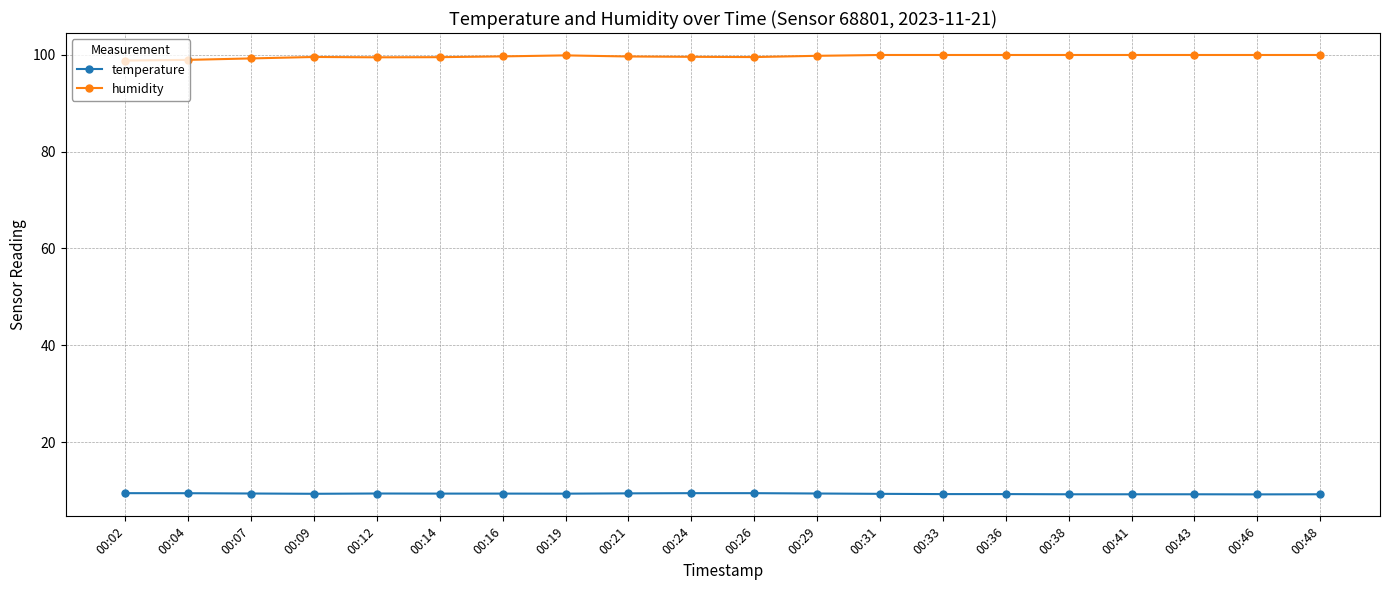

Is the value of temperature at 00:48 greater than the value of humidity at 00:02?

No